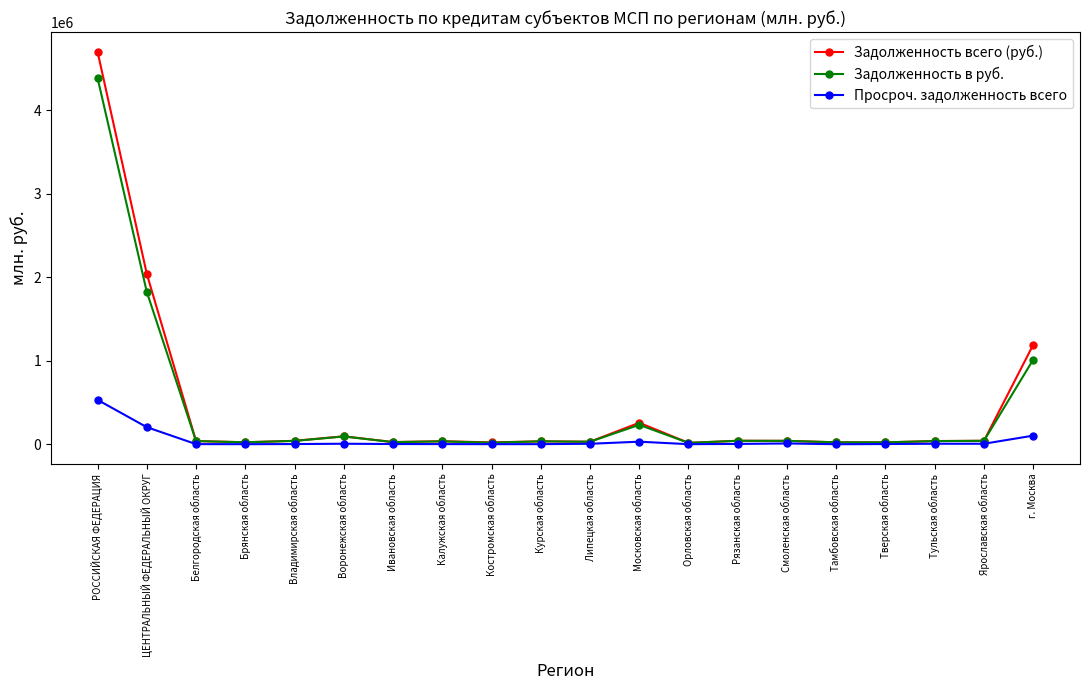

Which category has the highest value in the Задолженность всего (руб.) series?

РОССИЙСКАЯ ФЕДЕРАЦИЯ